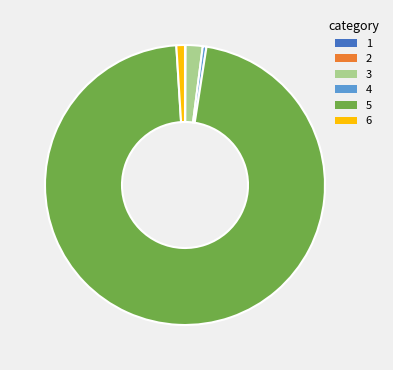

How many slices are in this pie chart?

6